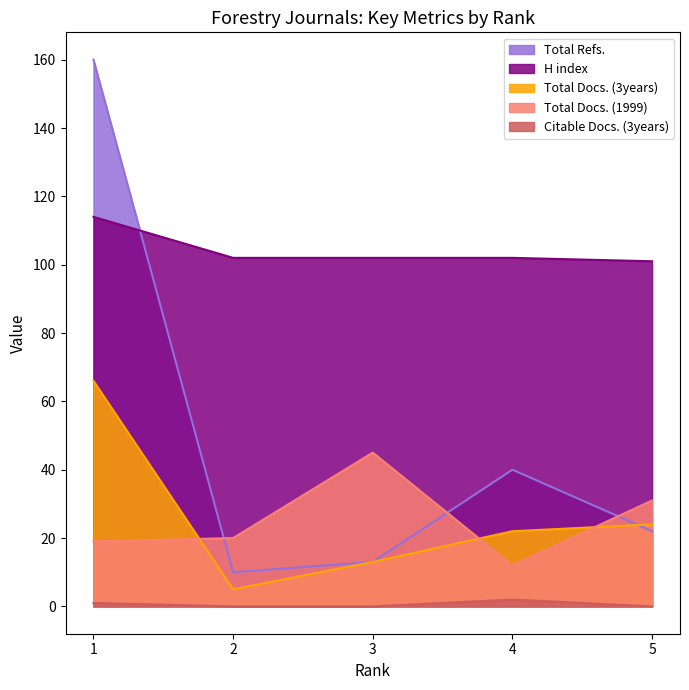

Reading left to right, transcribe all the data shown in this chart.

H index: 114	102	102	102	101
Total Docs. (1999): 19	20	45	12	31
Total Docs. (3years): 66	5	13	22	24
Total Refs.: 160	10	13	40	22
Citable Docs. (3years): 1	0	0	2	0